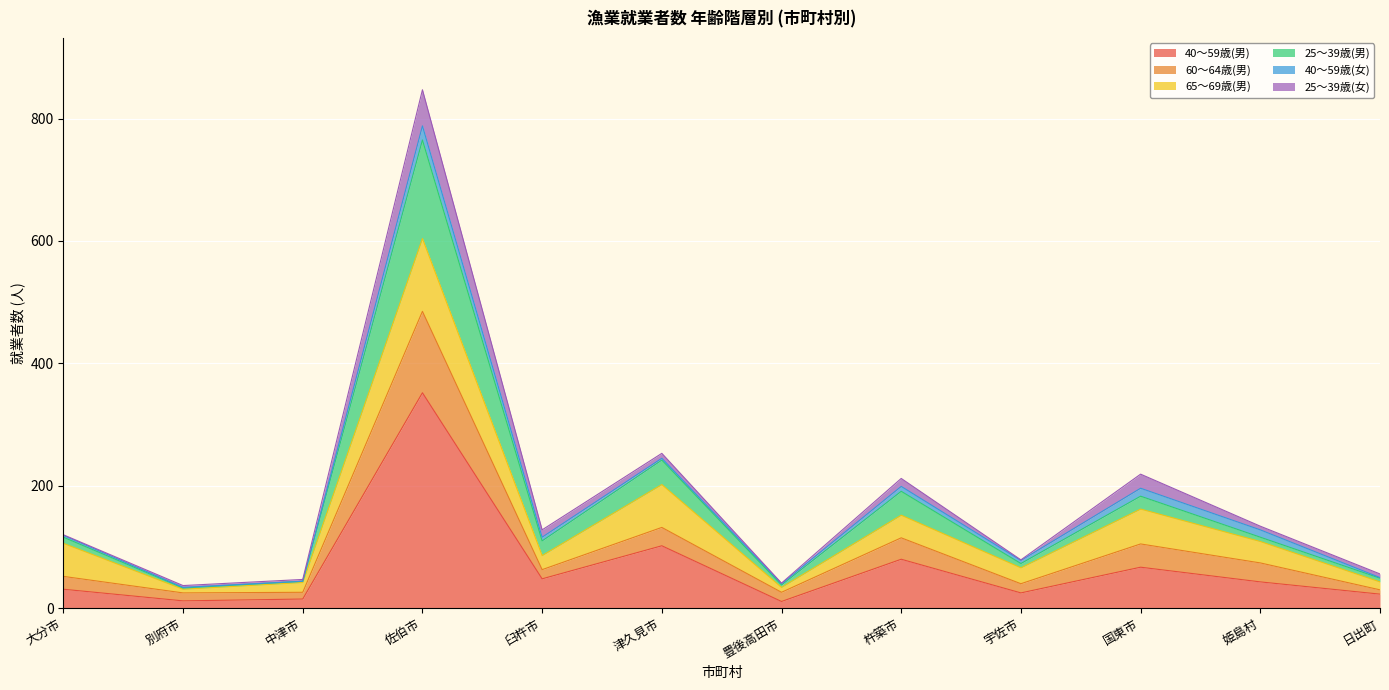

Where is the first local maximum for 40～59歳(男)?

佐伯市